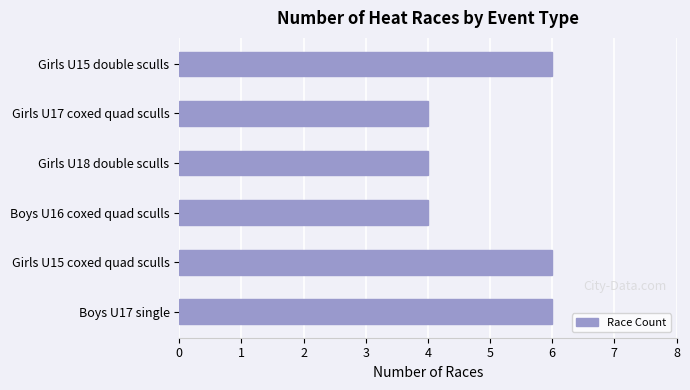

True or false: the data shows 6 at Girls U15 double sculls.

True